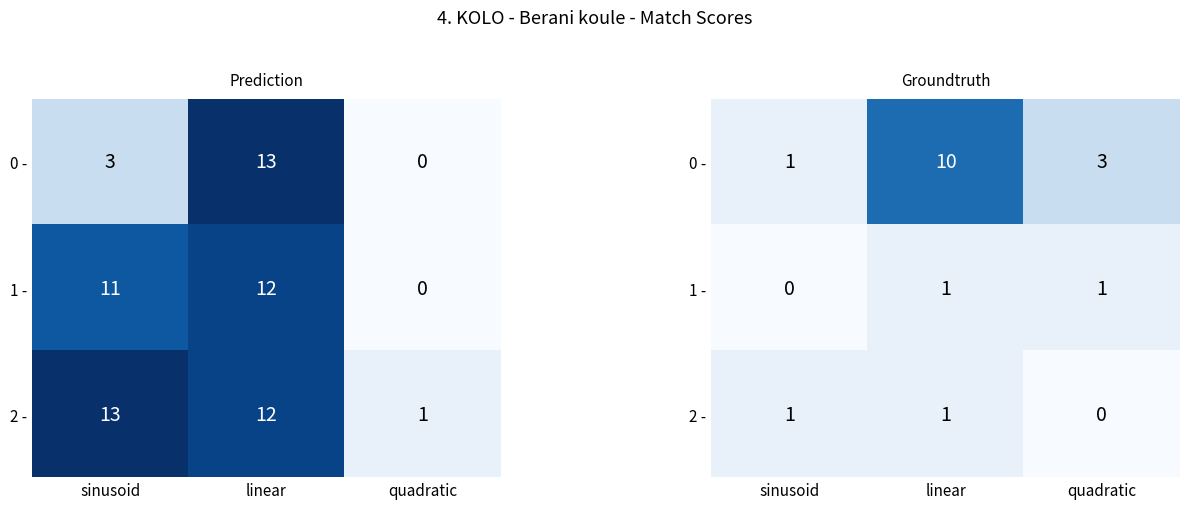

How many 1 - values are between 0 and 1?

3